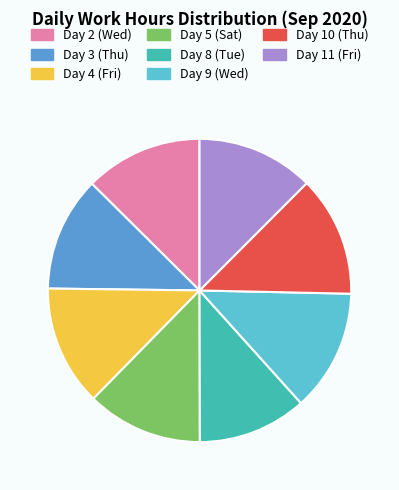

What is the smallest slice in the pie chart?

Day 8 (Tue)